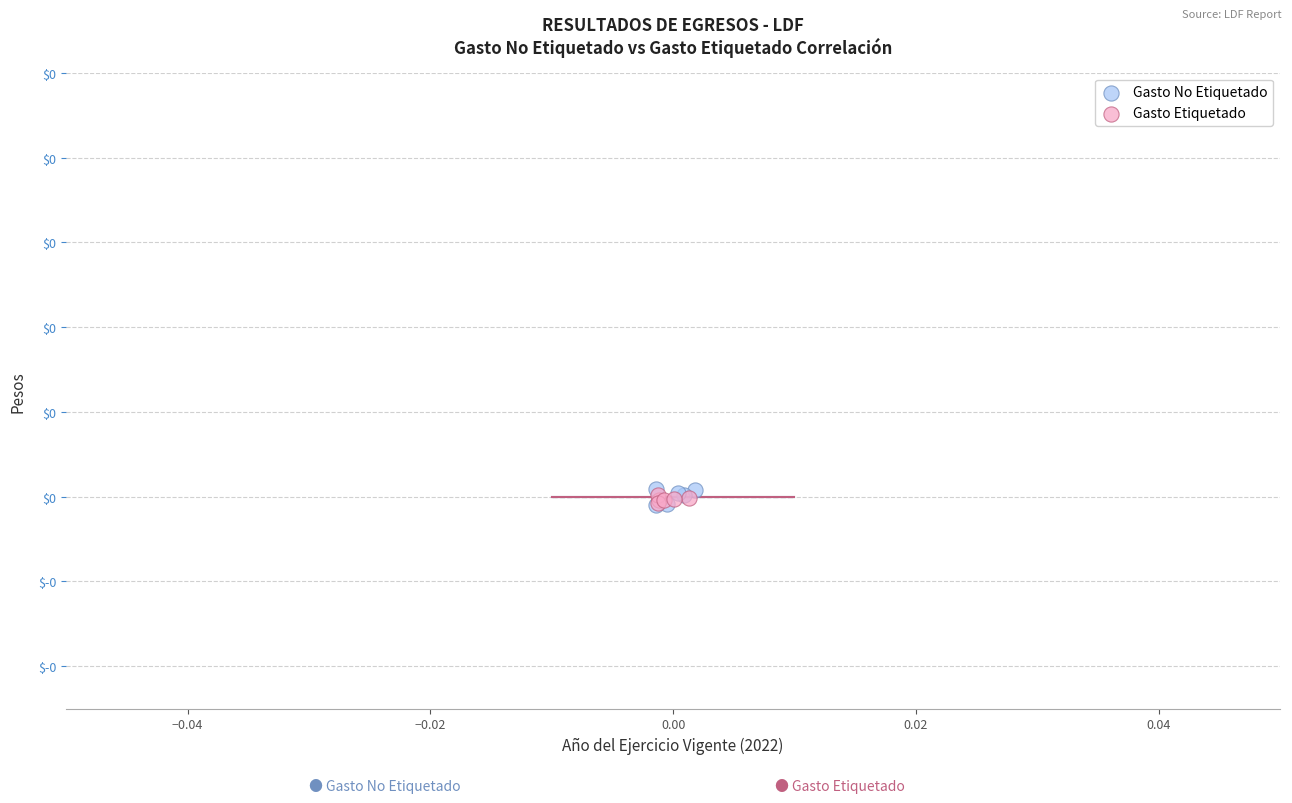

Which series contains the highest Y value?

Gasto No Etiquetado